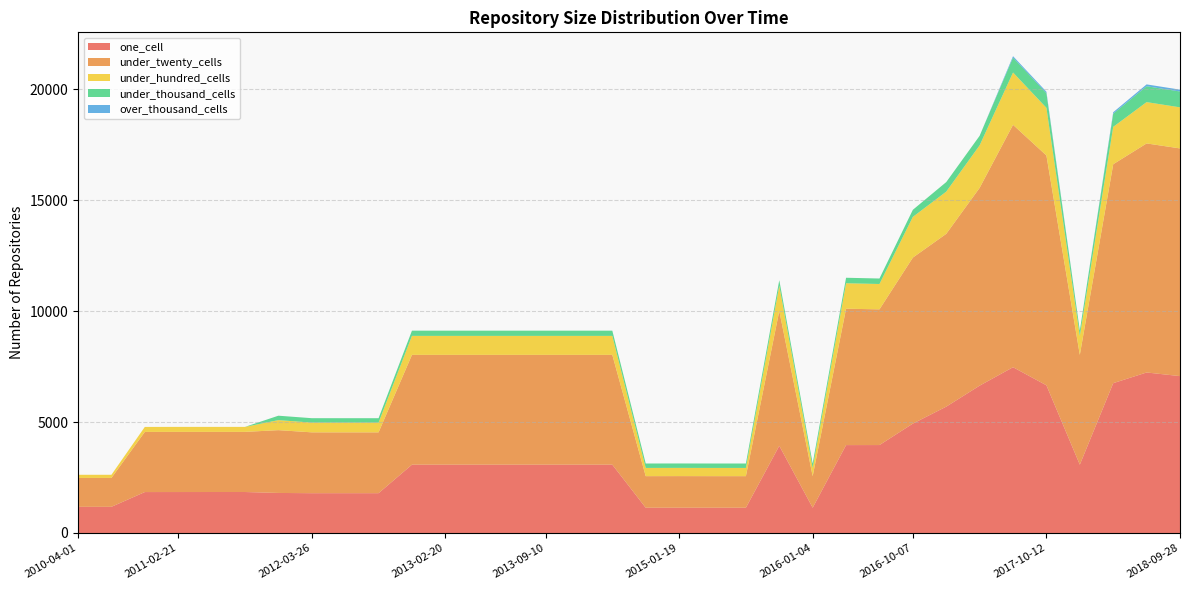

What is the lowest value of the one_cell series?

1139